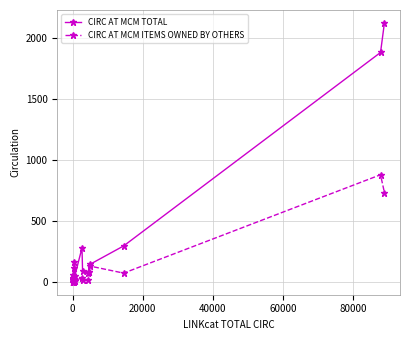

What is the maximum value for CIRC AT MCM TOTAL?

2121